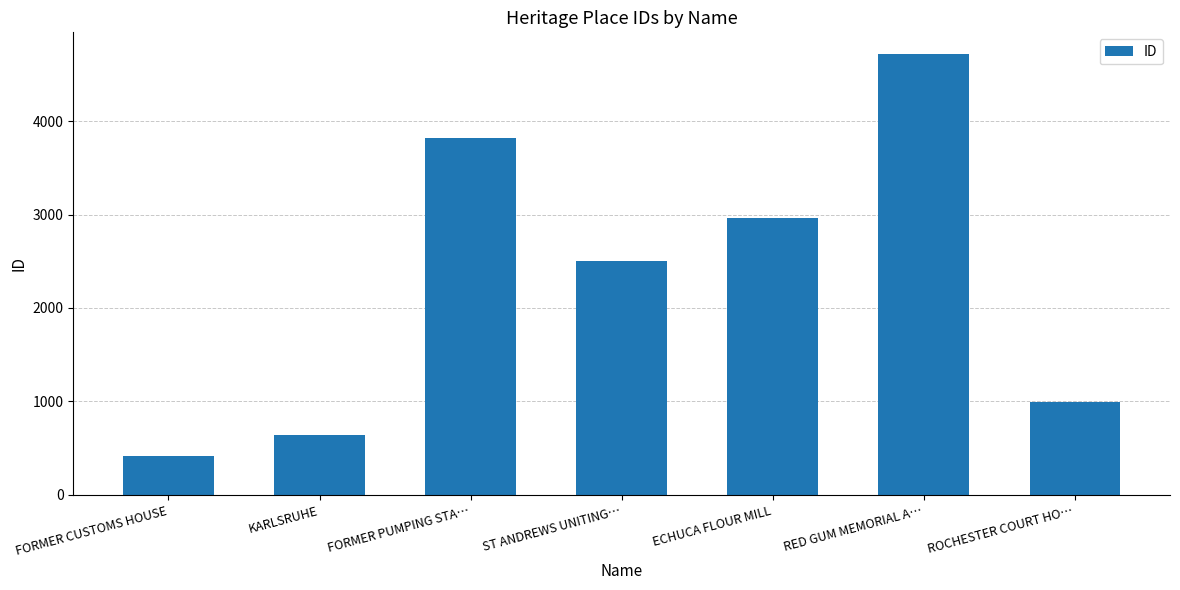

Reading right to left, list all the values displayed in this chart.

990	4715	2964	2499	3819	644	419